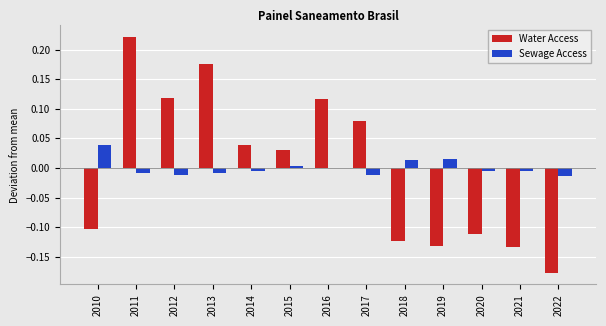

Is the value of Water Access at 2010 greater than the value of Sewage Access at 2011?

No